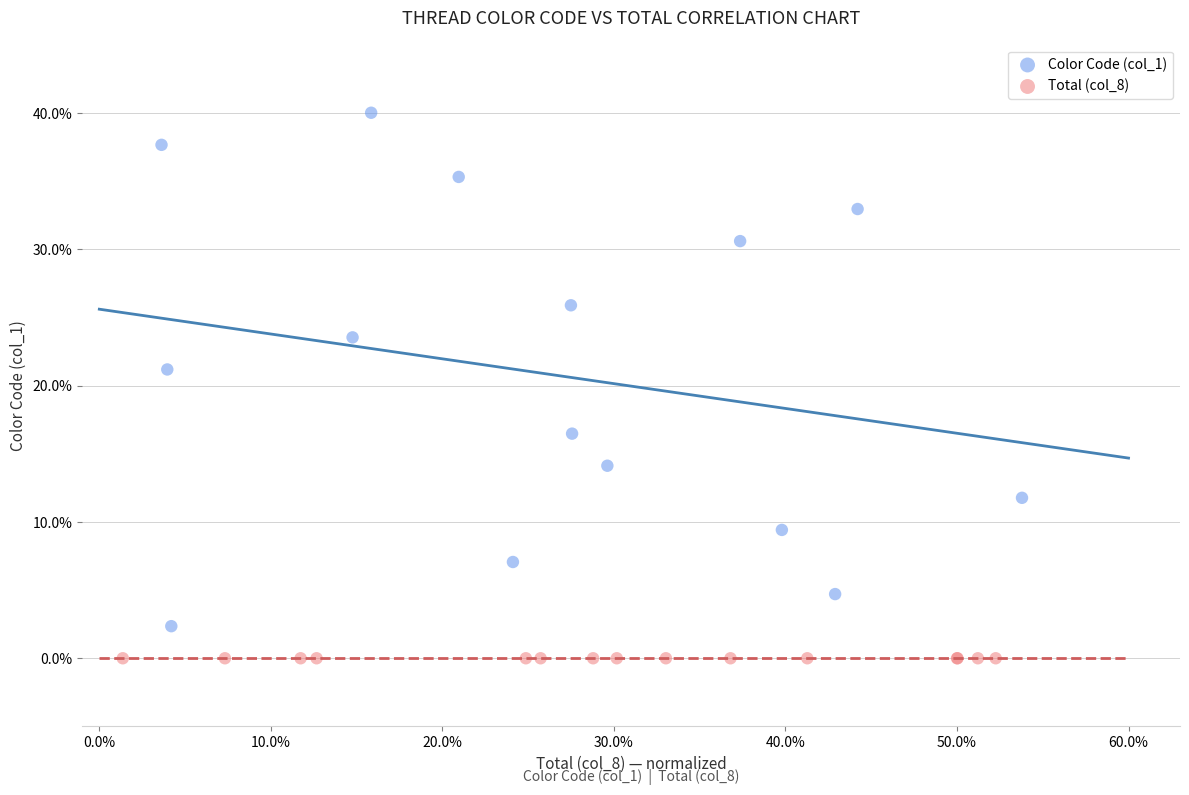

Which series reaches the maximum Y coordinate?

Color Code (col_1)